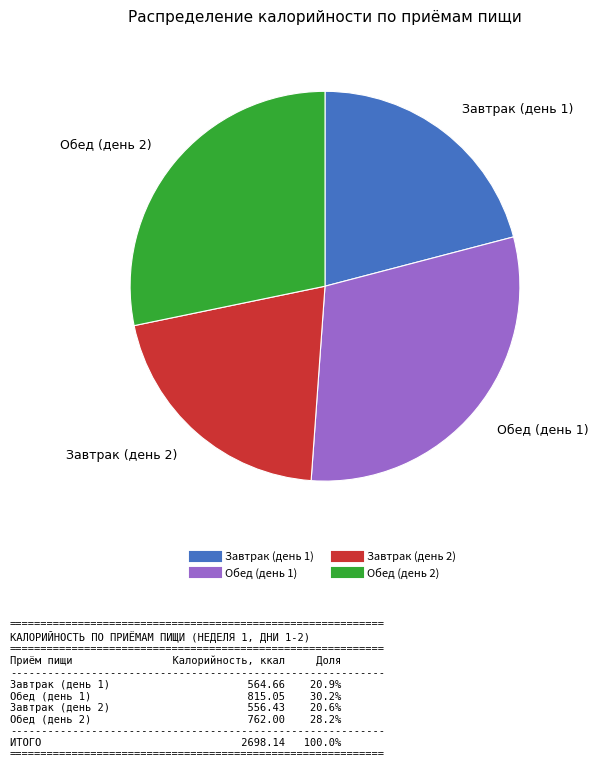

Count the number of slices in the pie.

4